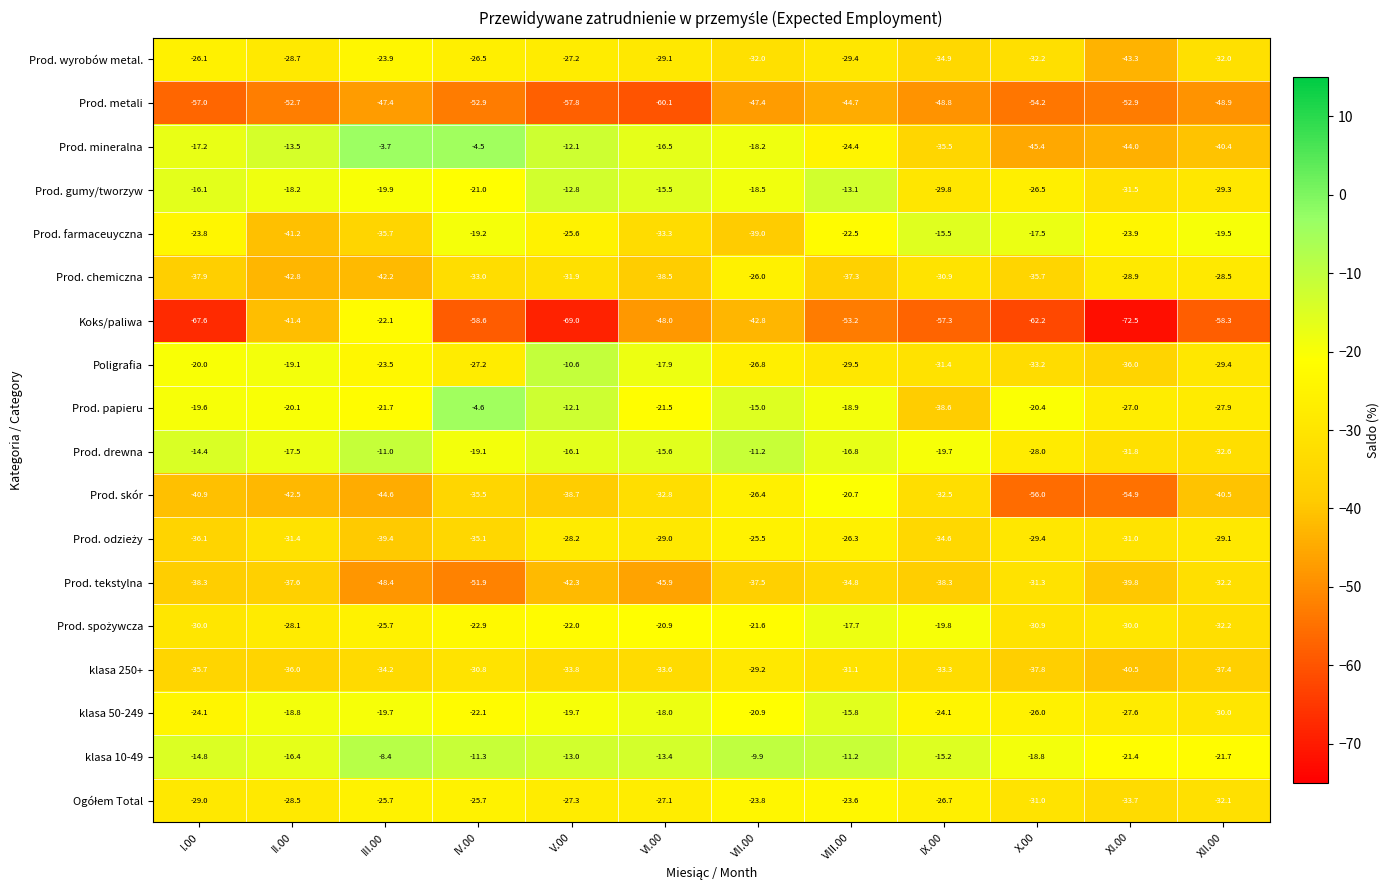

Is it true that Prod. papieru equals -18.9 at VIII.00?

True